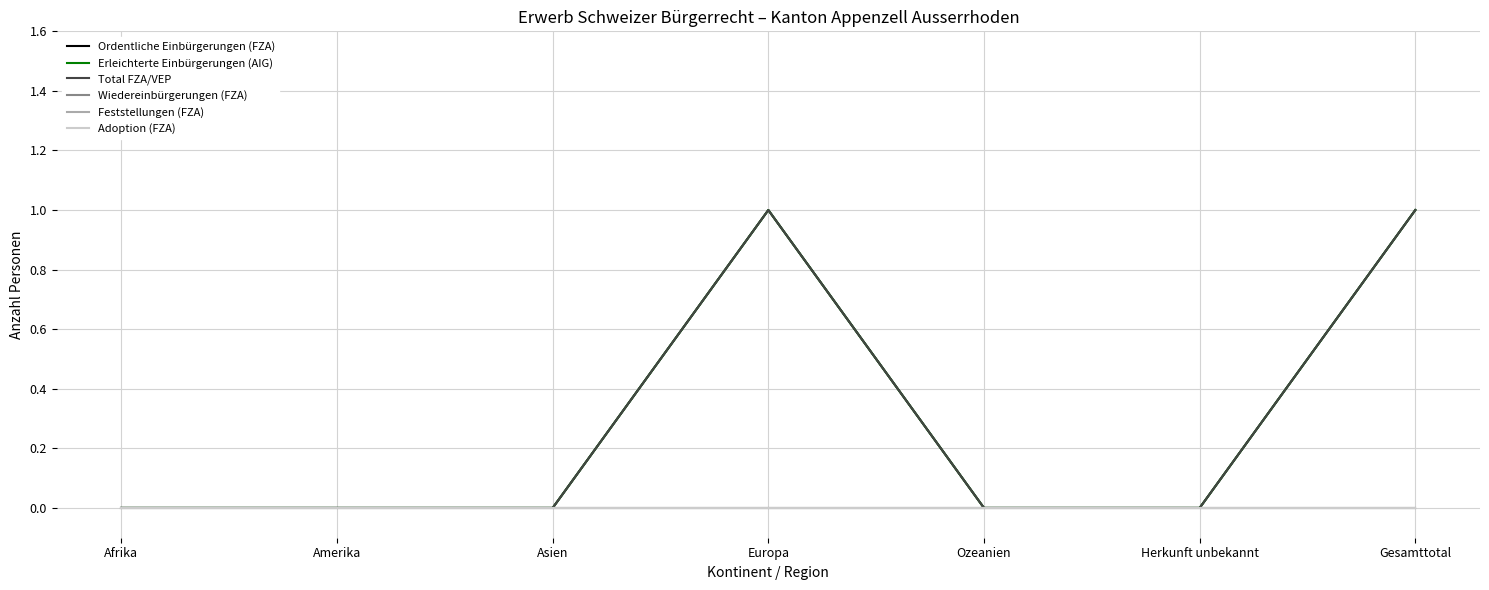

Is this an area chart (filled region under the line)?

No